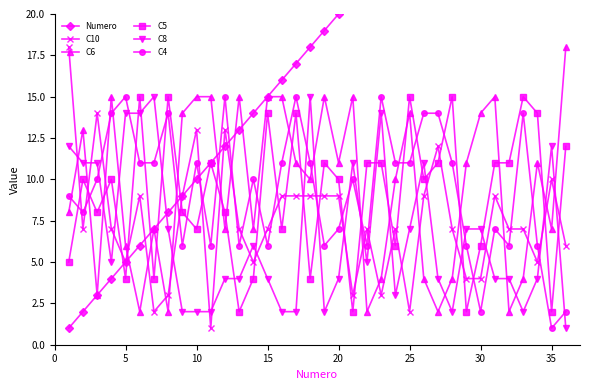

Does the chart display data point markers on the line(s)?

Yes